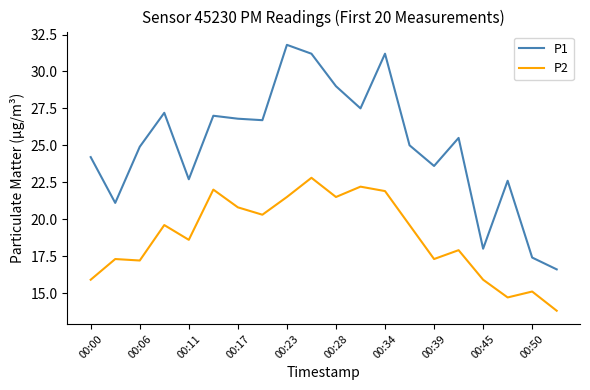

Which series has the largest total across all categories?

P1